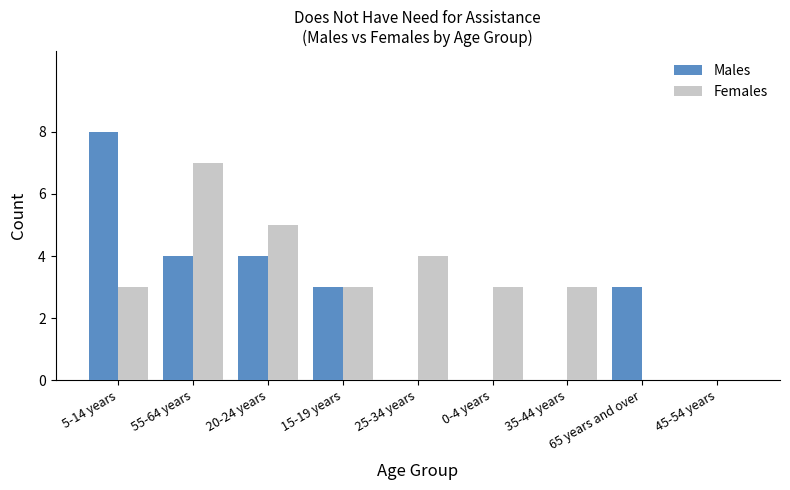

At which label does Males first exceed 3?

5-14 years